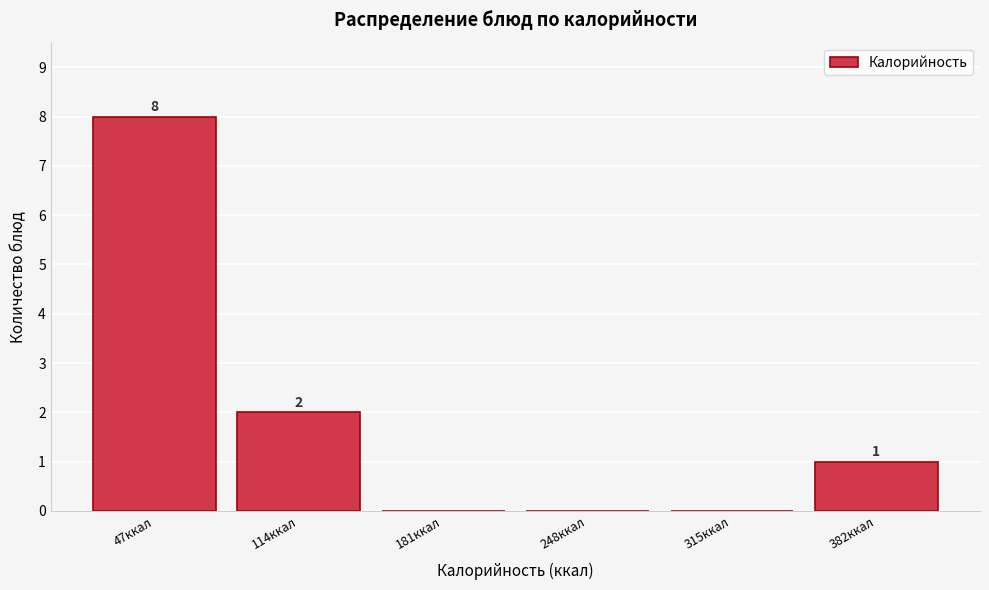

Reading left to right, transcribe all the data shown in this chart.

47ккал=8	114ккал=2	181ккал=0	248ккал=0	315ккал=0	382ккал=1